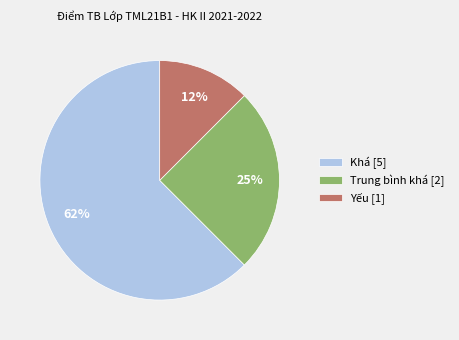

How many segments does this pie chart have?

3